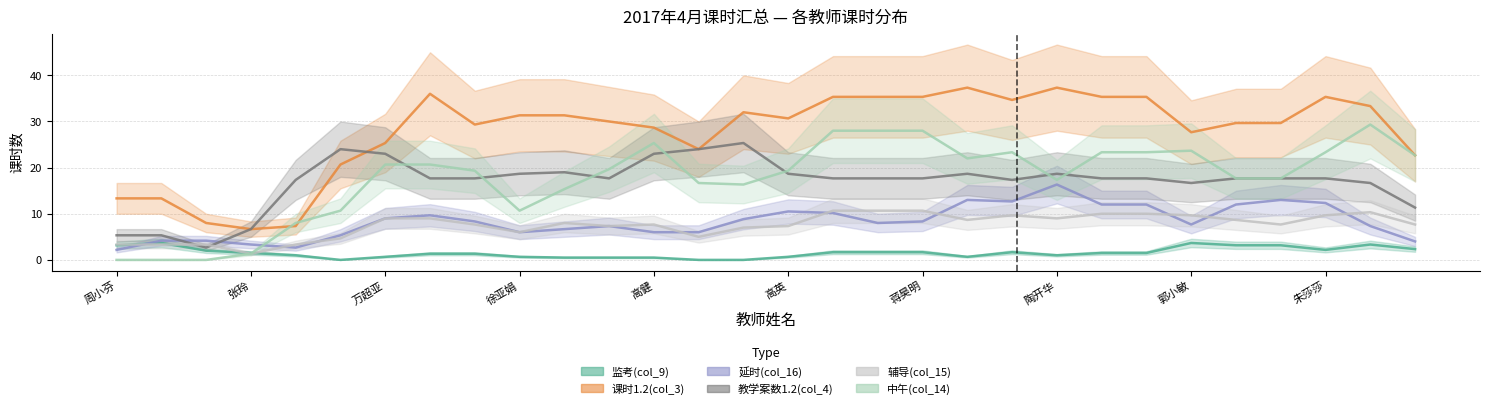

At 陈小亚, list the series in order from smallest to largest.

监考(col_9), 延时(col_16), 辅导(col_15), 中午(col_14), 课时1.2(col_3), 教学案数1.2(col_4)